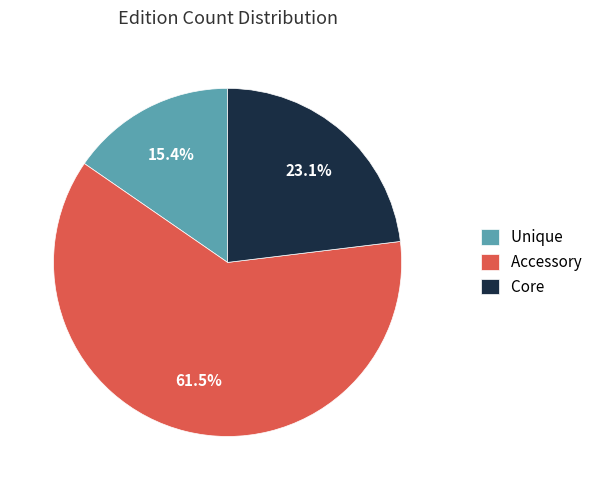

Combined, do Unique and Core account for over 50%?

No